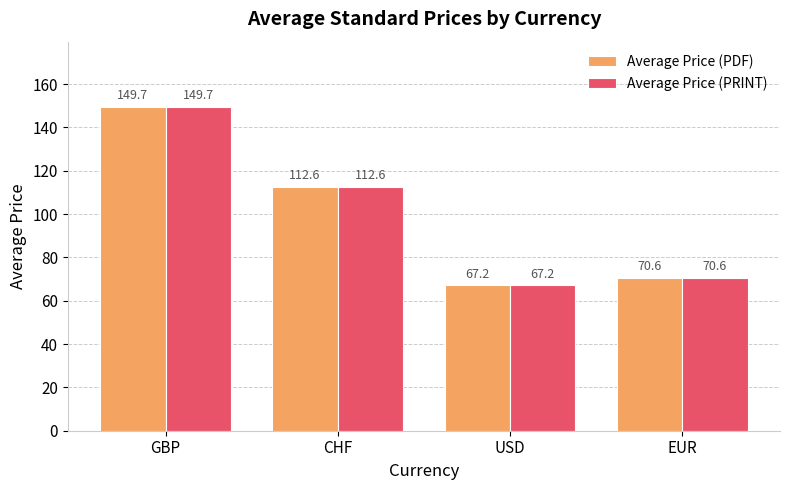

How many distinct data groups are displayed?

2